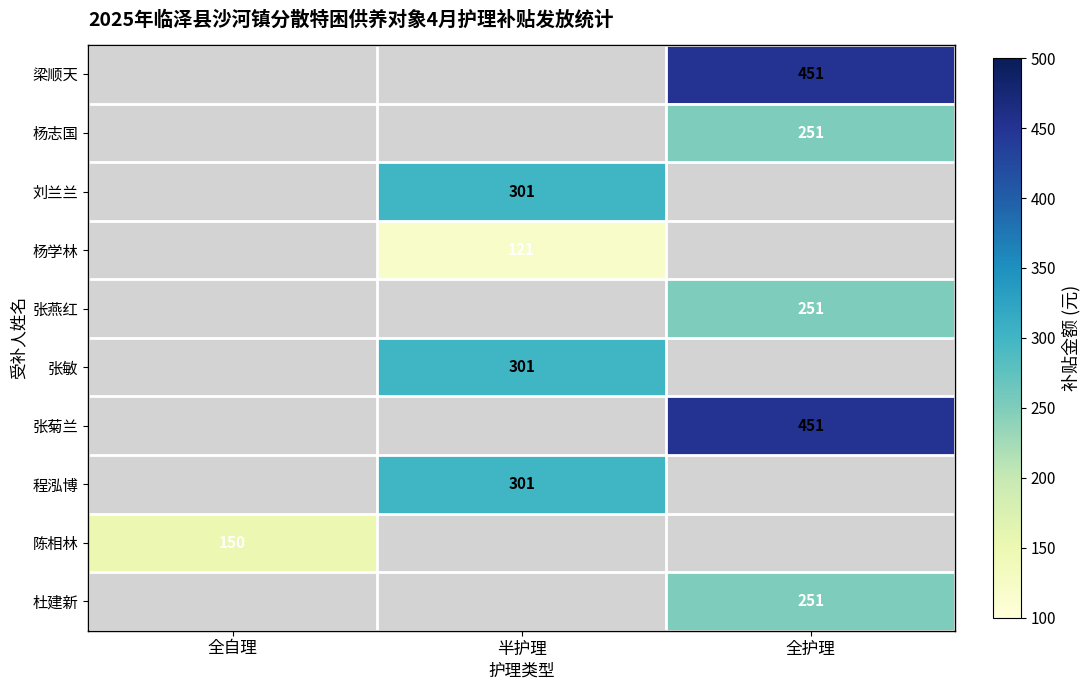

The 杜建新 series shows 60 at 全护理. True or false?

False